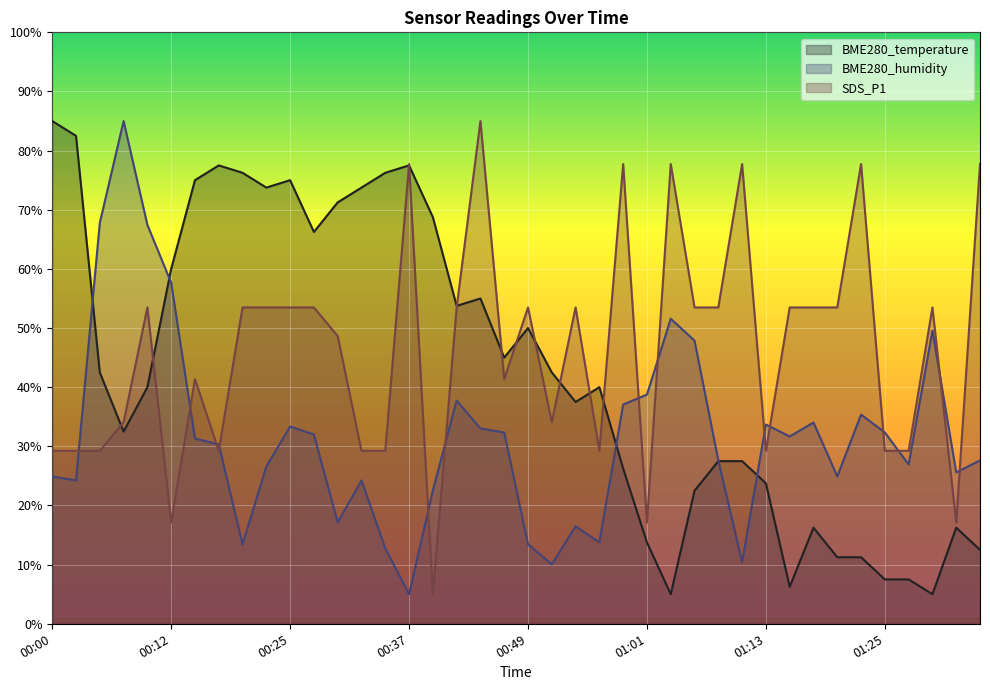

Rank the series by their maximum value, from lowest to highest.

BME280_temperature, BME280_humidity, SDS_P1